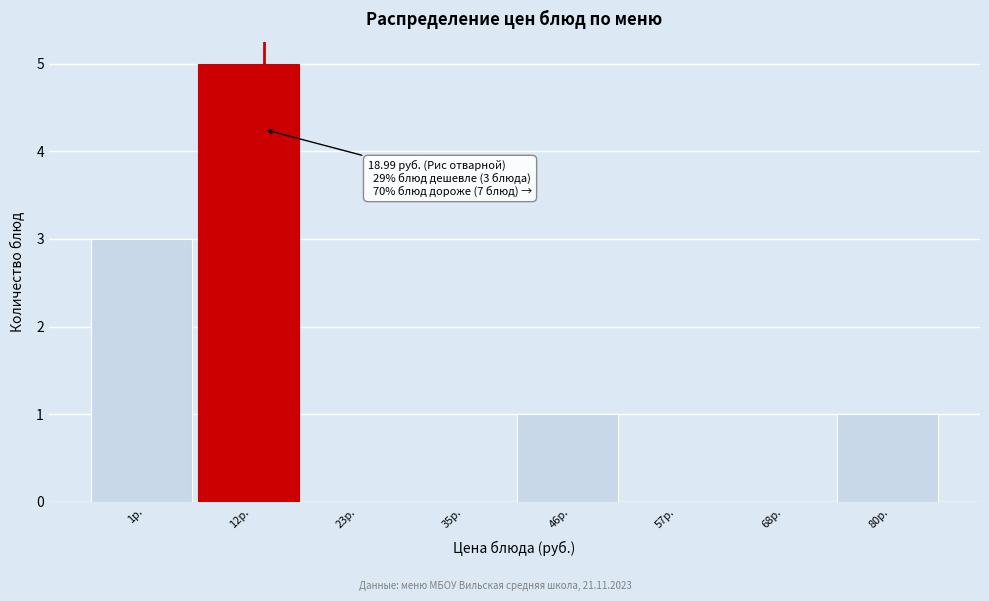

Reading right to left, extract all data points from this chart.

80р.=1	68р.=0	57р.=0	46р.=1	35р.=0	23р.=0	12р.=5	1р.=3